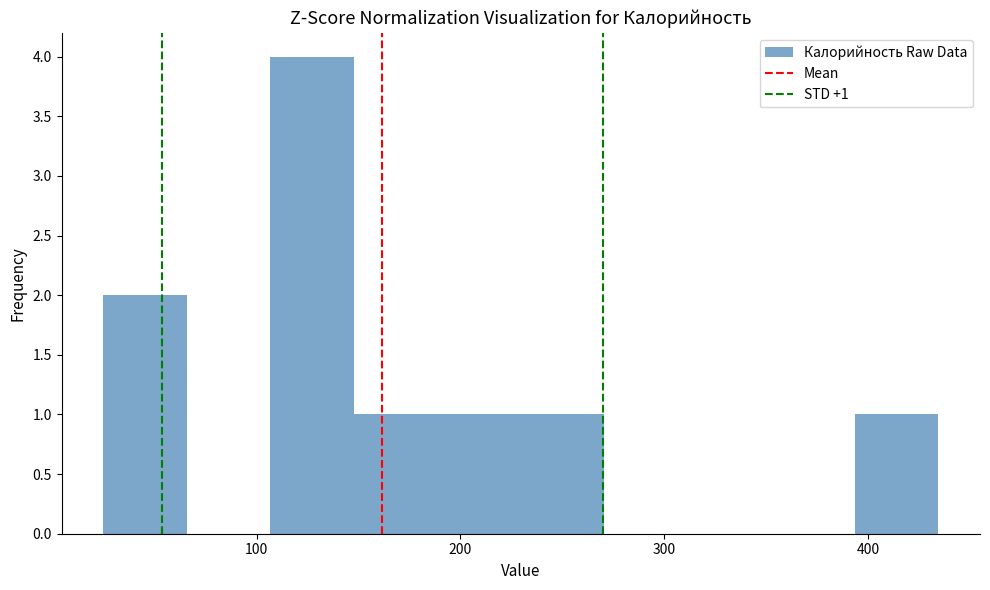

Which range on the x-axis has the tallest bar?

110 to 150